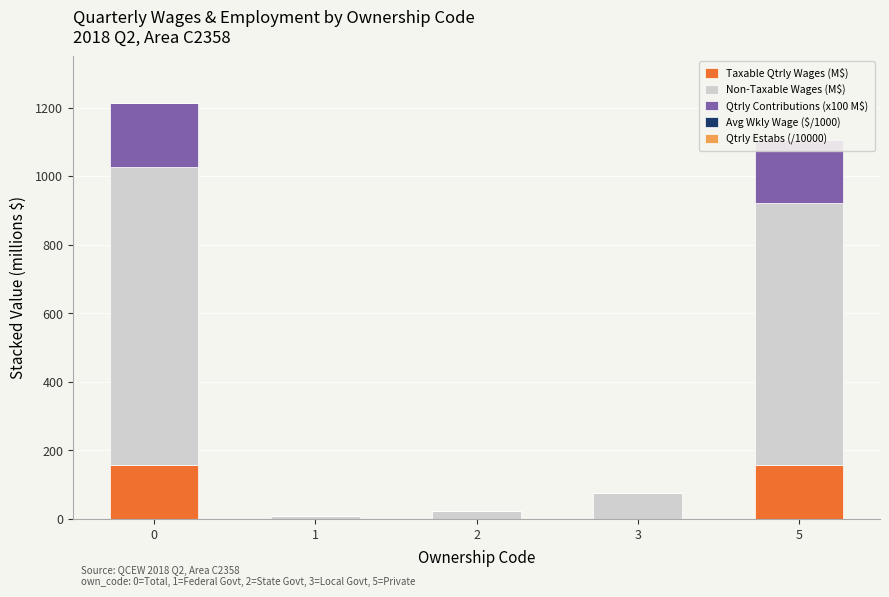

Count the number of categories in the chart.

5